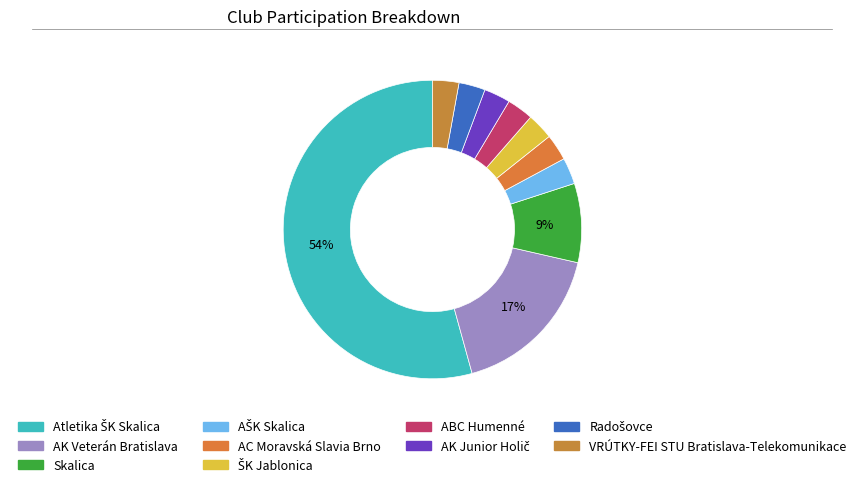

Count the number of slices in the pie.

10